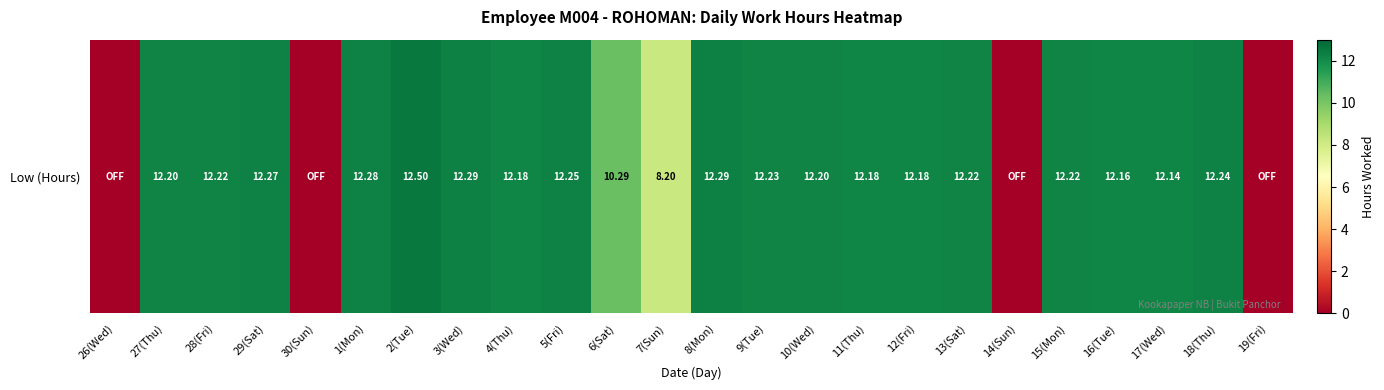

Which category has the highest value across all series?

2(Tue)